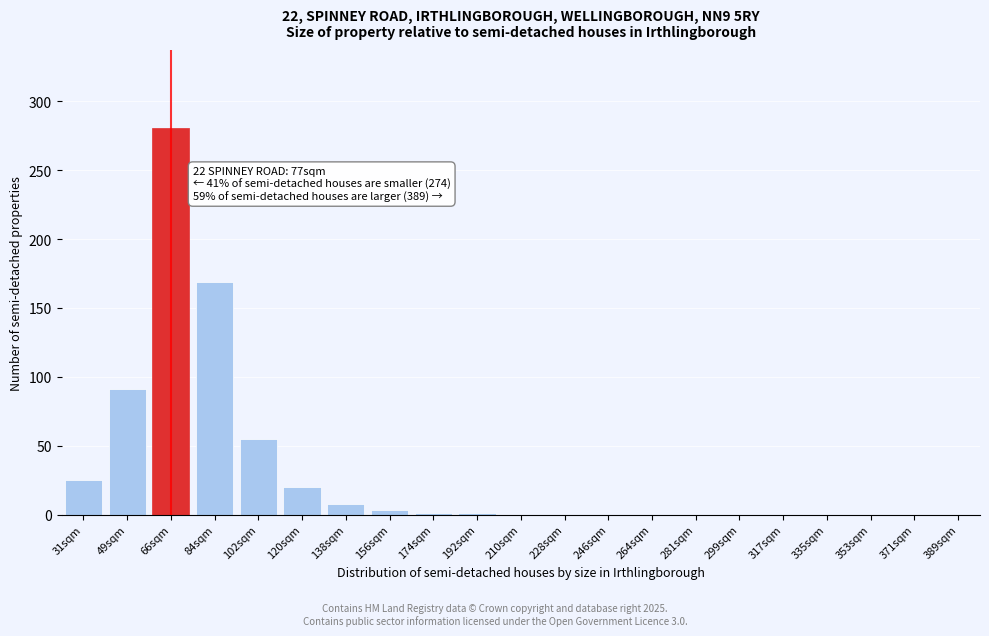

What is the sum of all values?

654